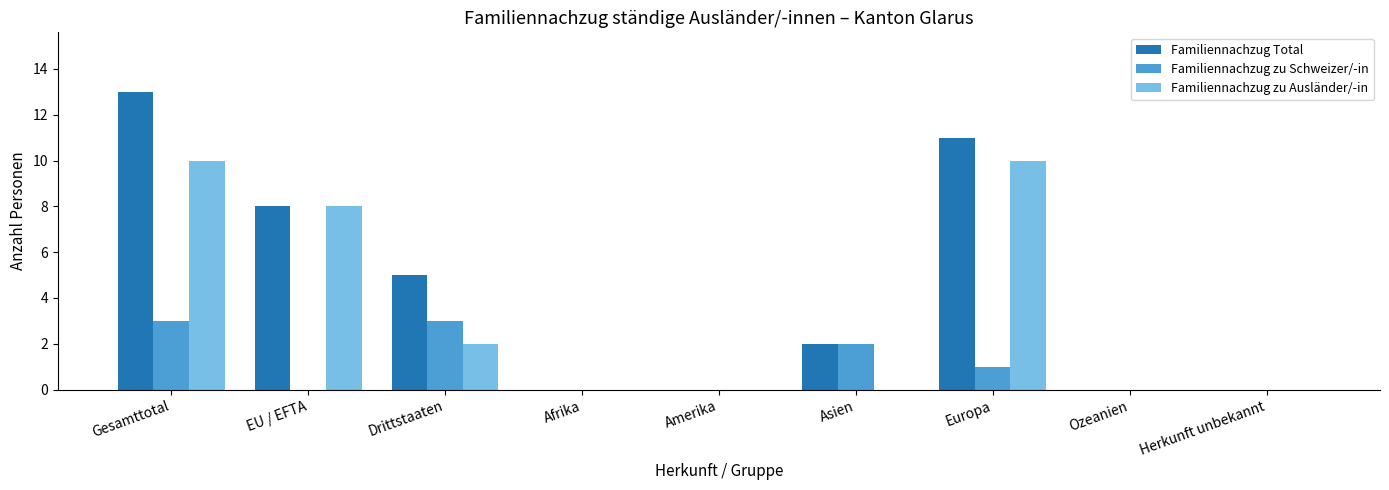

How many Familiennachzug zu Schweizer/-in values are between 0 and 2?

7